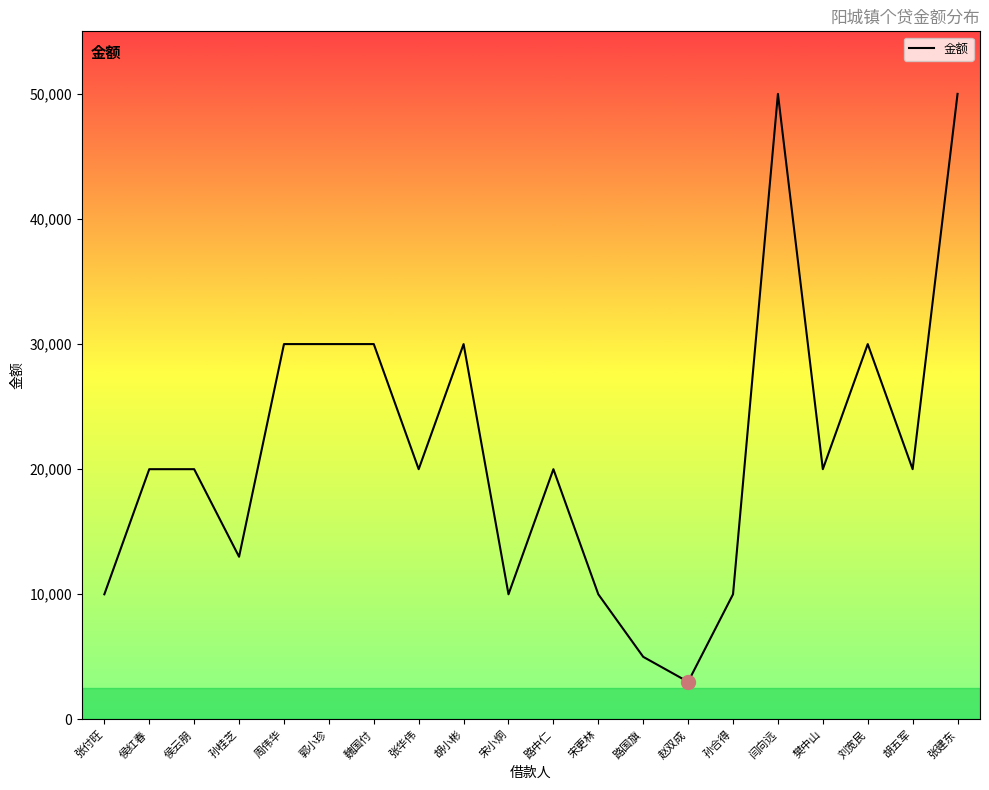

Reading right to left, transcribe all the data shown in this chart.

50000	20000	30000	20000	50000	10000	3000	5000	10000	20000	10000	30000	20000	30000	30000	30000	13000	20000	20000	10000